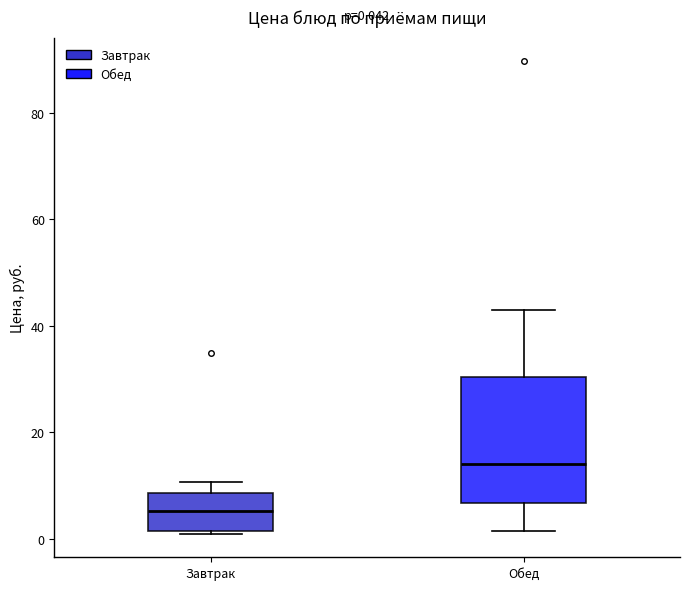

Which box's median line is the lowest?

Завтрак